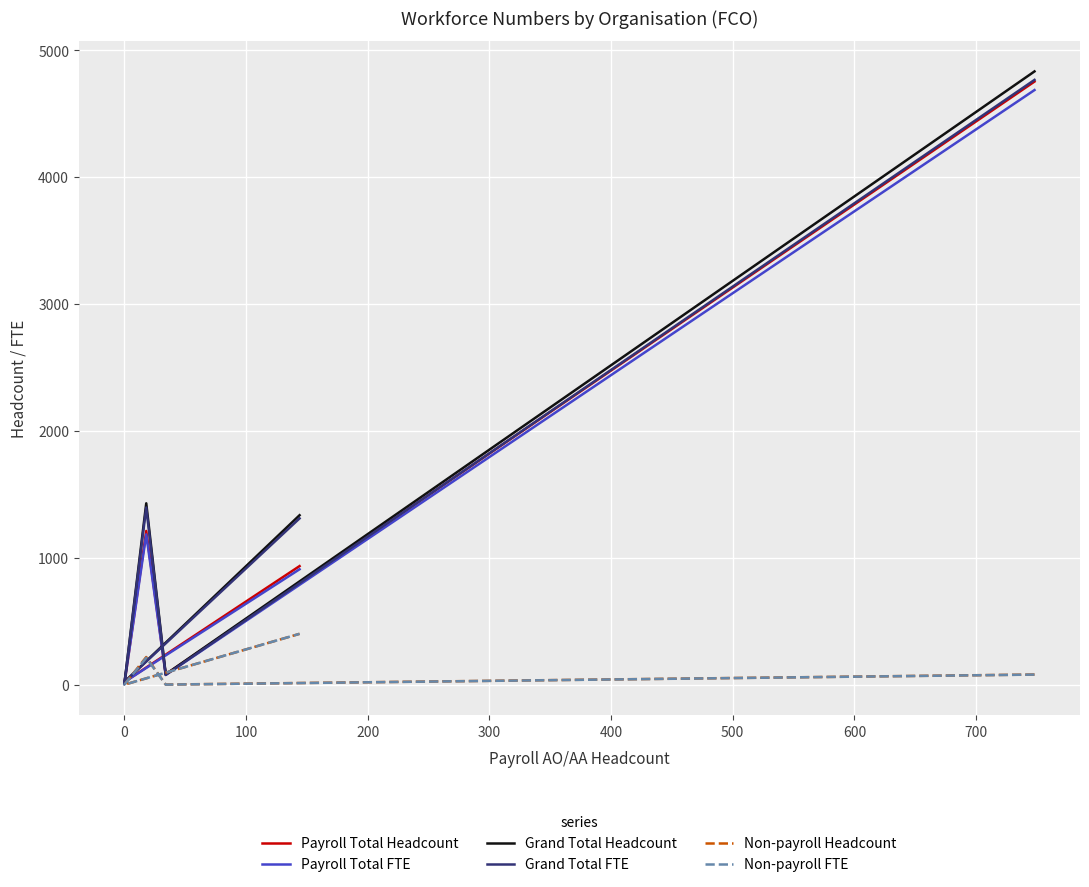

The Grand Total Headcount series shows 2097.6 at 400. True or false?

False